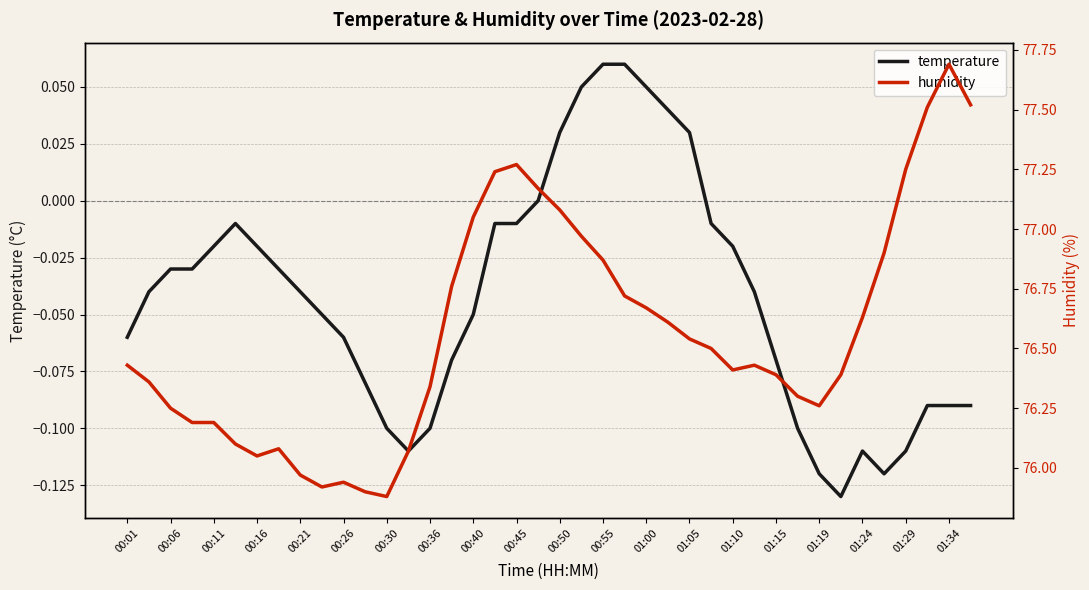

True or false: humidity and temperature intersect in this chart.

False